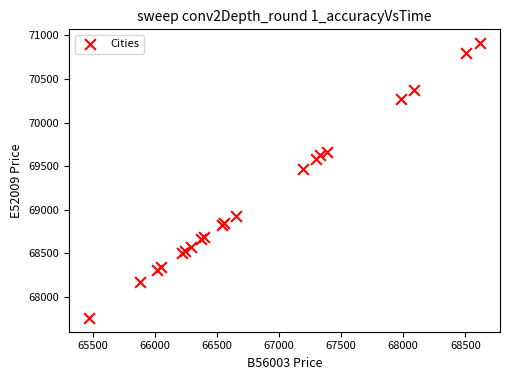

What Y value in the scatter plot is closest to 69335?

69472